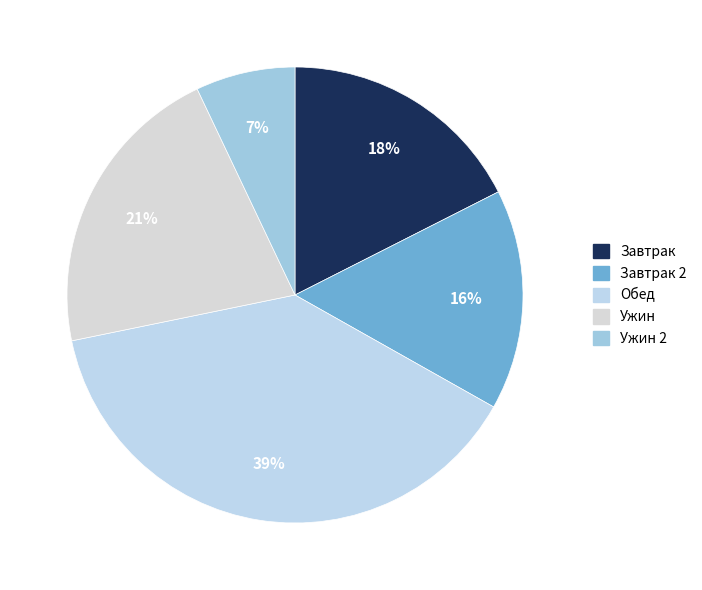

To the nearest percent, what portion does Ужин represent?

21%